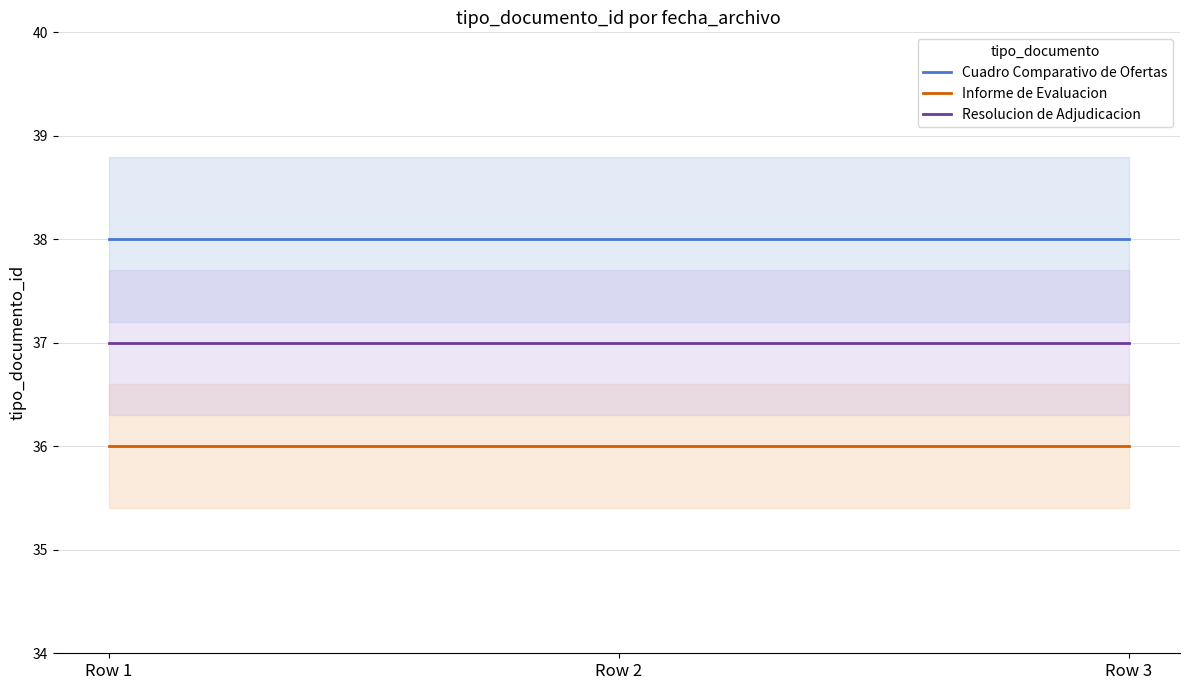

Count the number of categories in the chart.

3